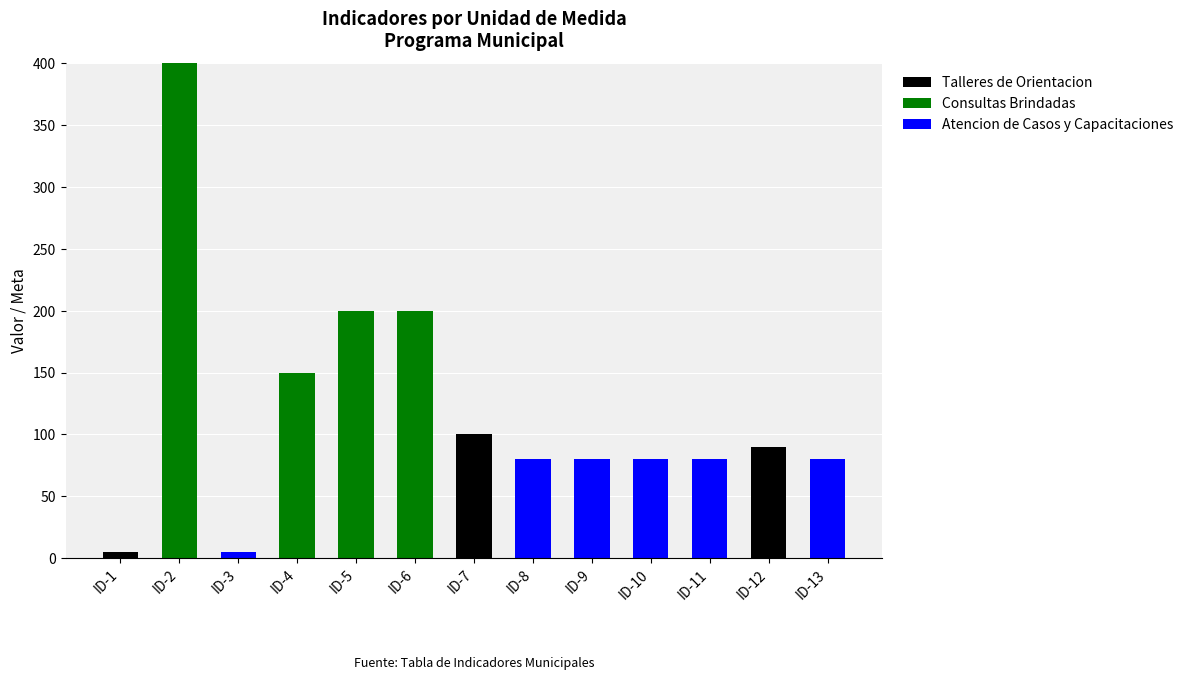

Which category has the highest value in the Talleres de Orientacion series?

ID-7